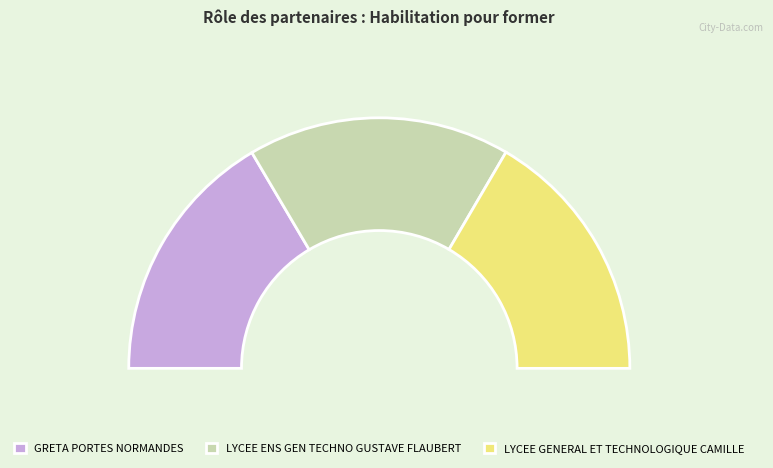

What is the ratio of the value at GRETA PORTES NORMANDES to the value at LYCEE GENERAL ET TECHNOLOGIQUE CAMILLE?

1.0